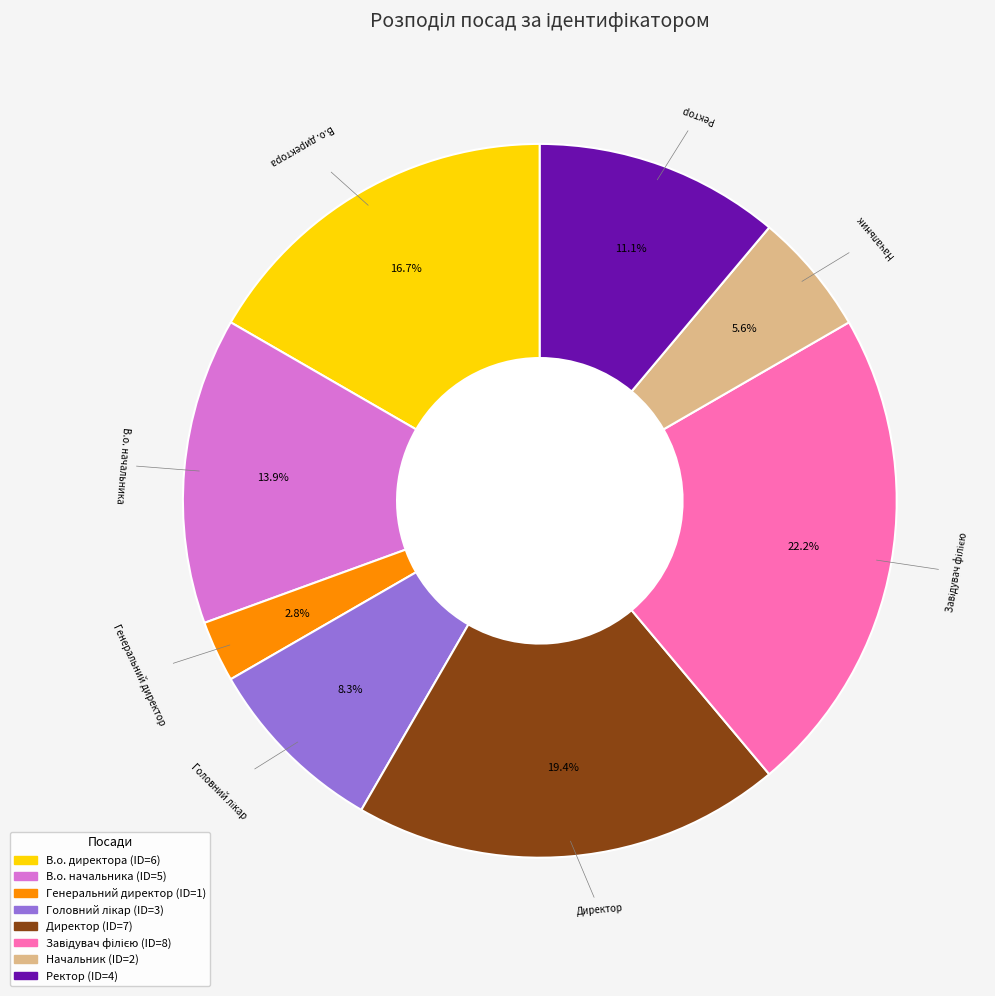

To the nearest percent, what percentage of the pie is Генеральний директор?

3%